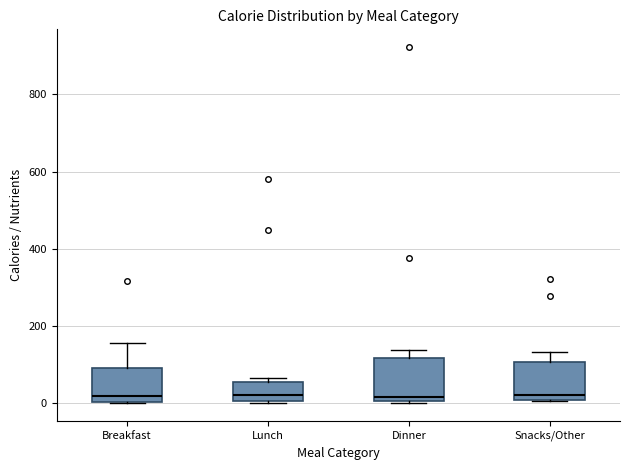

Reading left to right, read every box against the y-axis: the position of its median line, the range the box covers, and the ends of its whiskers. The values are not printed on the chart, so give them approximately, as read against the axis.

Breakfast: median 20, box 0 to 100, whiskers 0 to 160
Lunch: median 20, box 0 to 60, whiskers 0 (just below the box's lower edge) to 60 (just above the box's upper edge)
Dinner: median 20, box 0 to 120, whiskers 0 to 140
Snacks/Other: median 20, box 0 to 100, whiskers 0 to 140